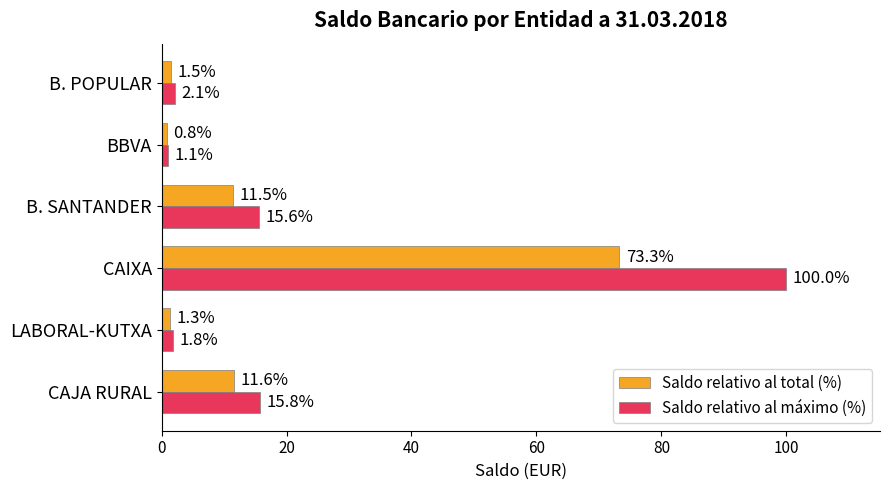

List the series in order of their peak value, highest first.

Saldo relativo al máximo (%), Saldo relativo al total (%)